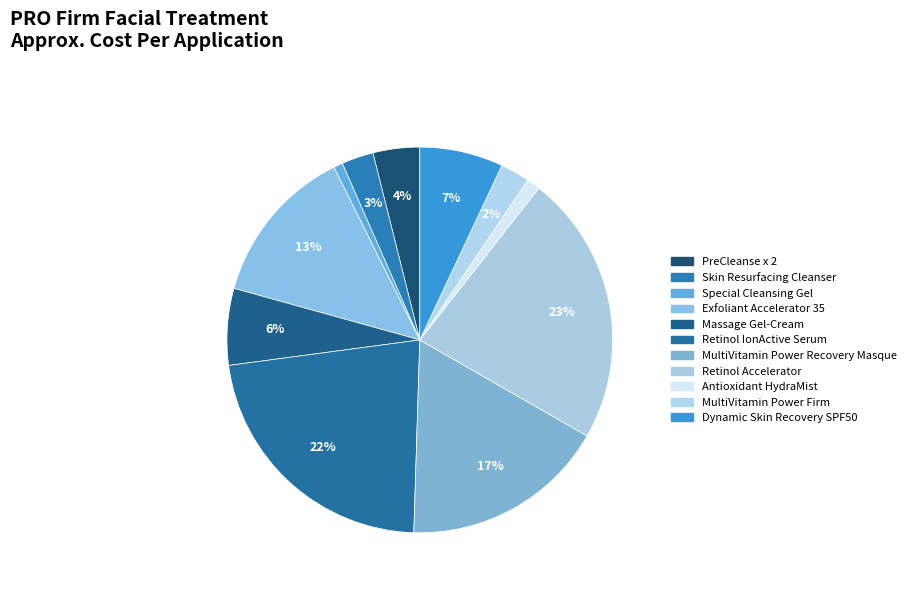

Combined, what portion of the pie is PreCleanse x 2 and Retinol IonActive Serum?

26.3%